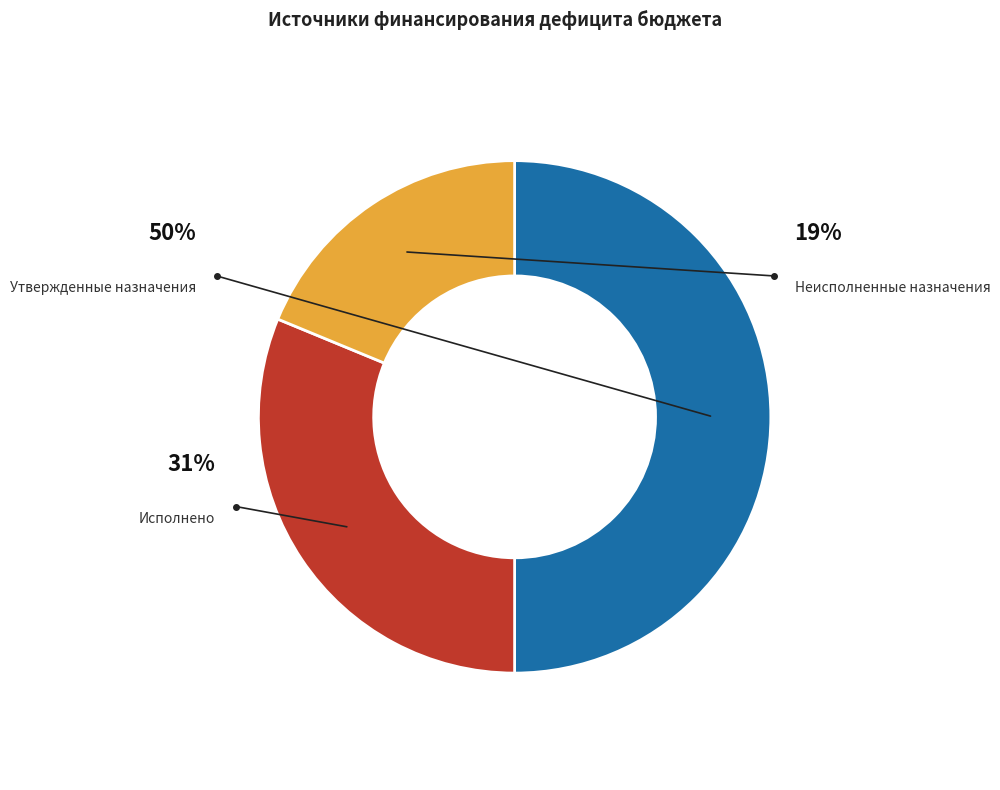

What is the largest slice in the pie chart?

Утвержденные назначения